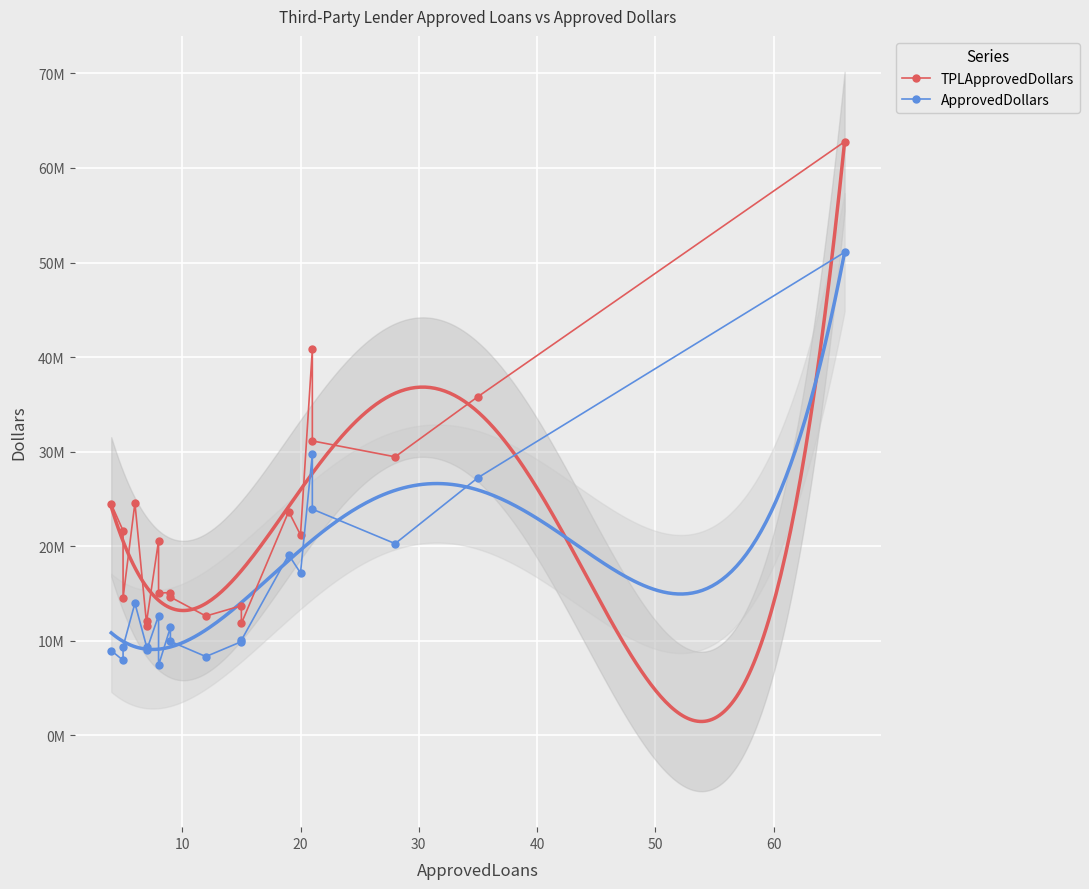

At 40, list the series in order from smallest to largest.

ApprovedDollars, TPLApprovedDollars